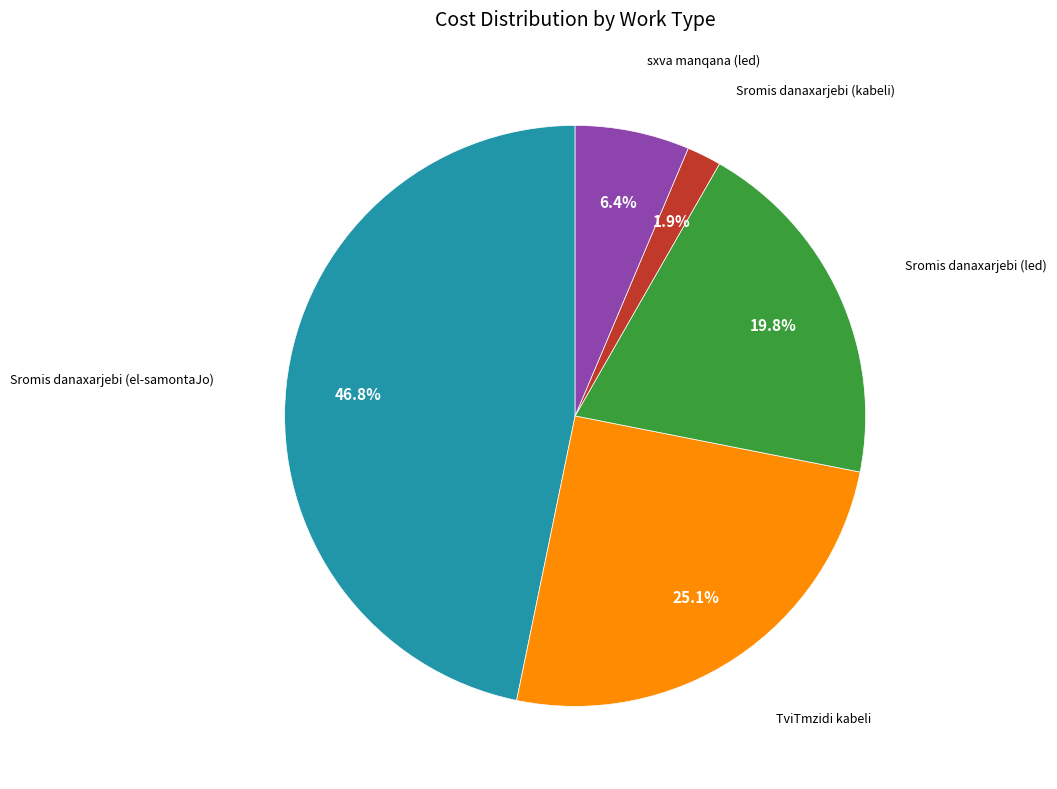

Is there a majority slice in this chart?

No